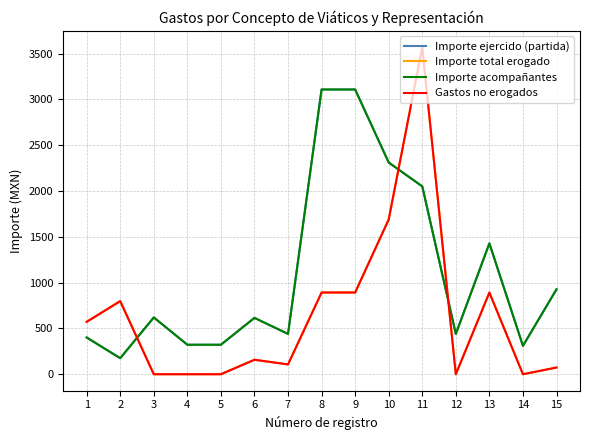

Reading left to right, what are all the values shown in this chart?

Importe ejercido (partida): 1=401.0	2=175.0	3=620.0	4=322.0	5=322.0	6=615.0	7=440.0	8=3108.0	9=3108.0	10=2311.0	11=2050.5	12=440.0	13=1428.5	14=310.0	15=926.8
Importe total erogado: 1=572.0	2=798.0	3=0.0	4=0.0	5=0.0	6=158.0	7=107.0	8=892.0	9=892.0	10=1689.0	11=3569.5	12=0.0	13=891.5	14=0.0	15=73.2
Importe acompañantes: 1=401.0	2=175.0	3=620.0	4=322.0	5=322.0	6=615.0	7=440.0	8=3108.0	9=3108.0	10=2311.0	11=2050.5	12=440.0	13=1428.5	14=310.0	15=926.8
Gastos no erogados: 1=572.0	2=798.0	3=0.0	4=0.0	5=0.0	6=158.0	7=107.0	8=892.0	9=892.0	10=1689.0	11=3569.5	12=0.0	13=891.5	14=0.0	15=73.2